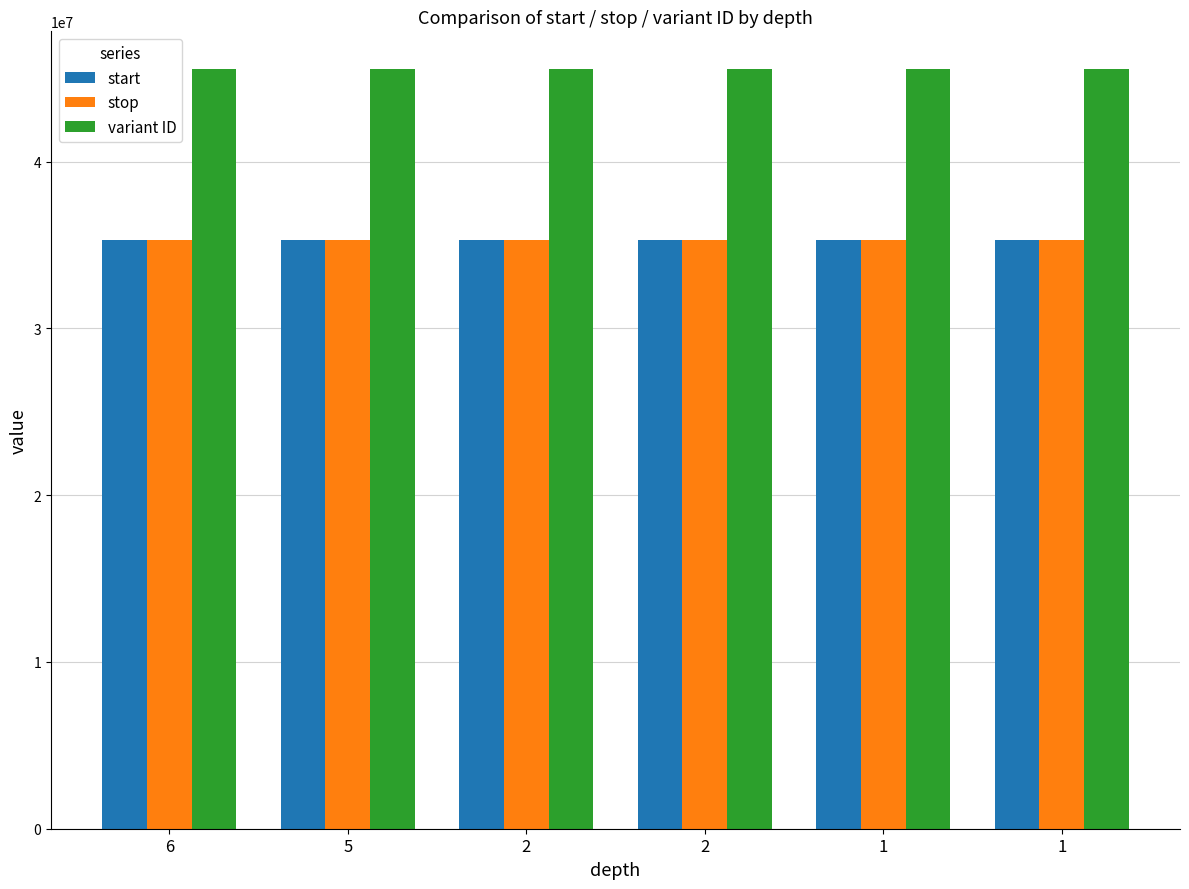

List the labels in order of variant ID value, largest first.

1, 1, 2, 2, 5, 6